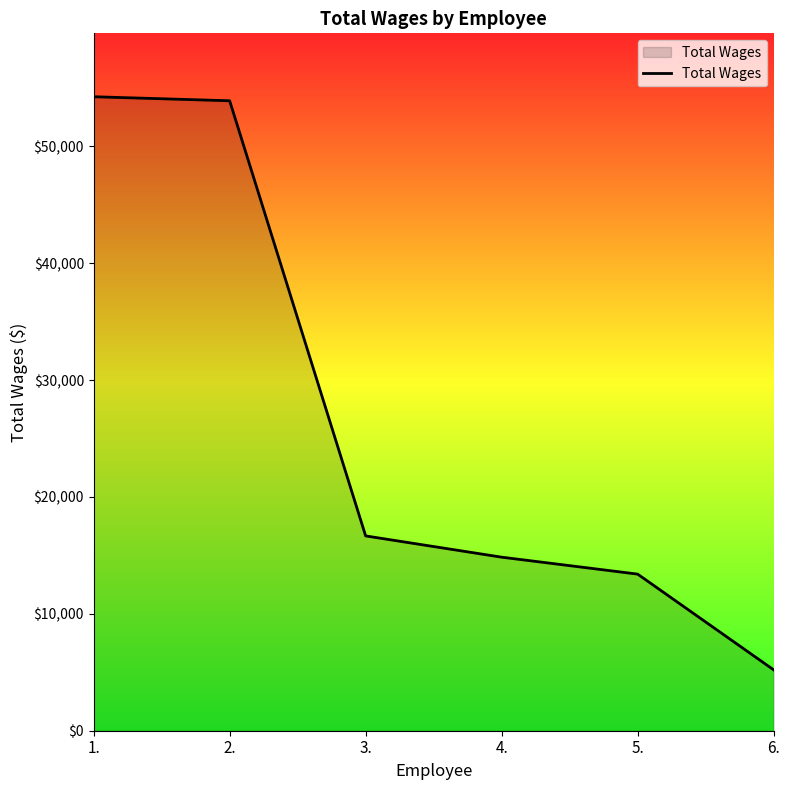

True or false: the data shows 22101 at 5..

False